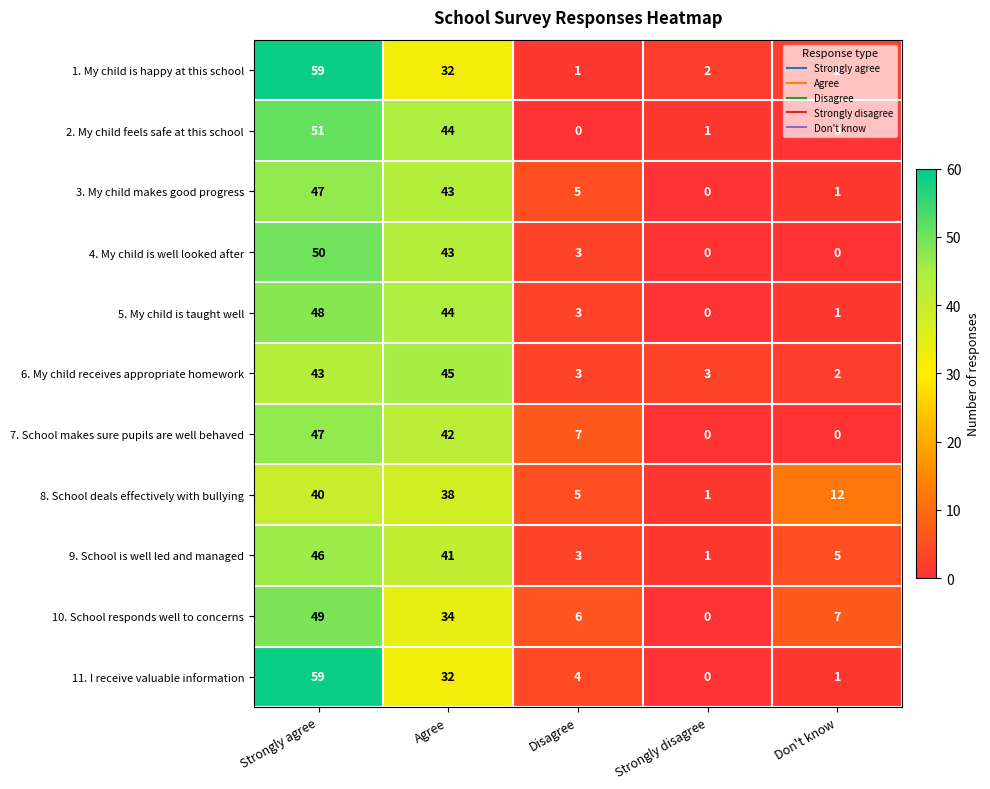

What is the difference between the highest and lowest values at Strongly disagree?

3